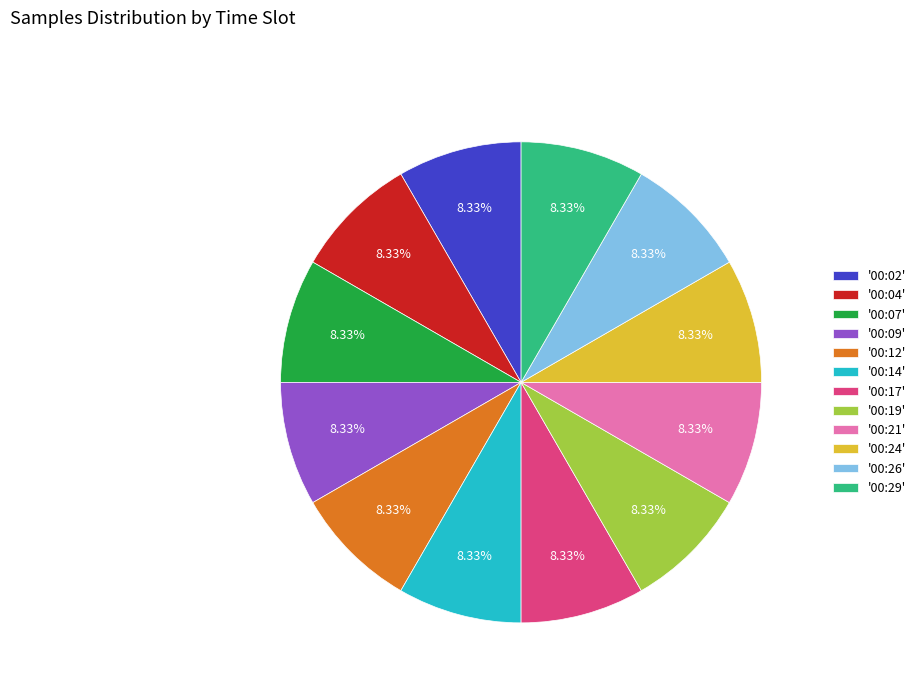

Count the number of slices in the pie.

12